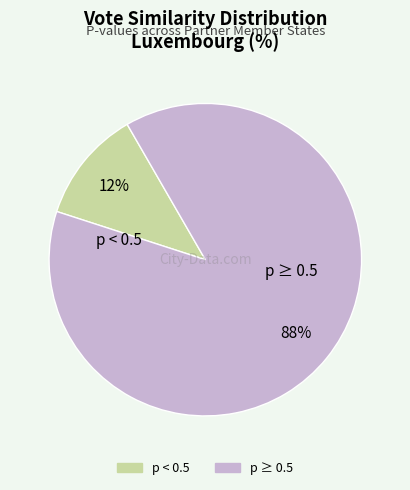

Is there a majority slice in this chart?

Yes